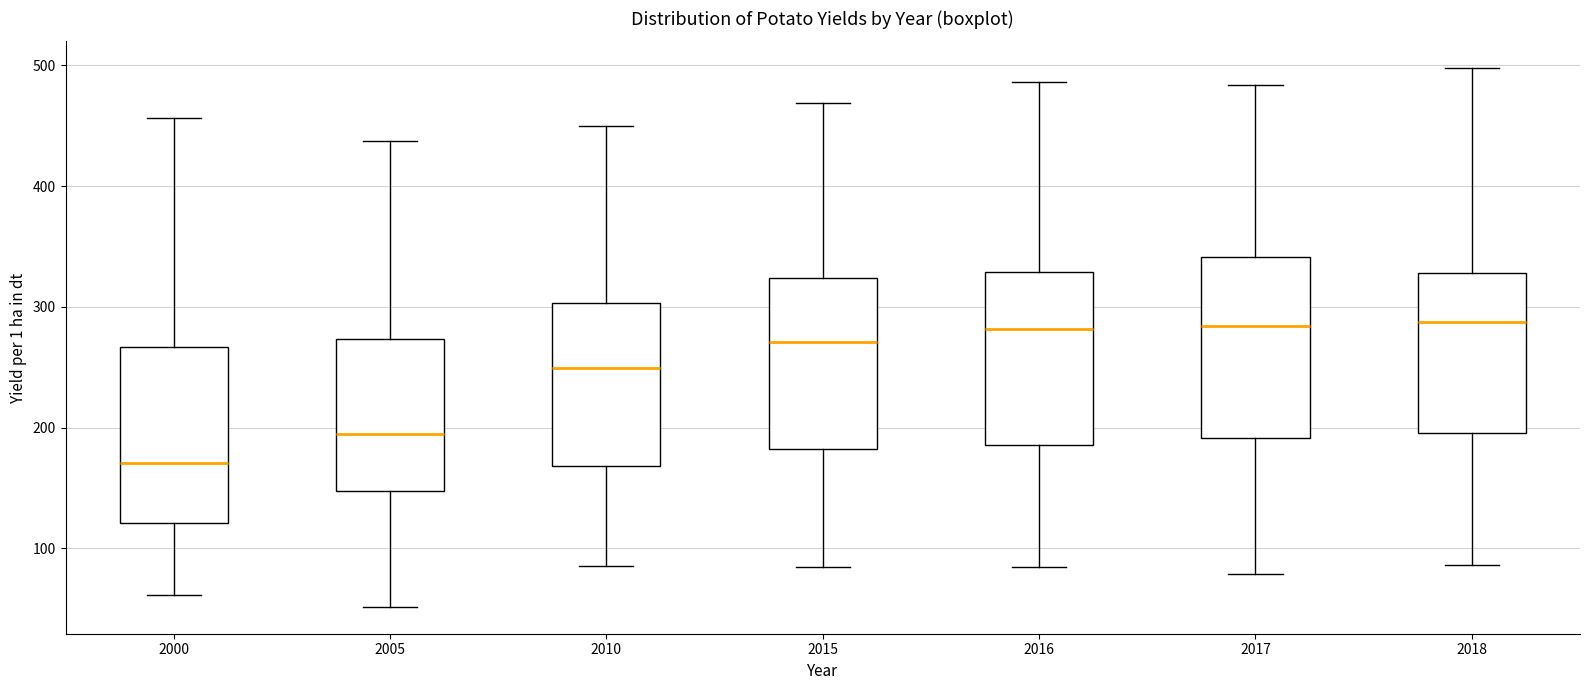

Reading left to right, transcribe this box plot: for each box, give where its median line is, the range the box spans, and where its two whiskers end, as read against the y-axis. The values are not printed on the chart, so give them approximately, as read against the axis.

2000: median 170, box 120 to 270, whiskers 60 to 460
2005: median 190, box 150 to 270, whiskers 50 to 440
2010: median 250, box 170 to 300, whiskers 90 to 450
2015: median 270, box 180 to 320, whiskers 80 to 470
2016: median 280, box 190 to 330, whiskers 80 to 490
2017: median 280, box 190 to 340, whiskers 80 to 480
2018: median 290, box 200 to 330, whiskers 90 to 500